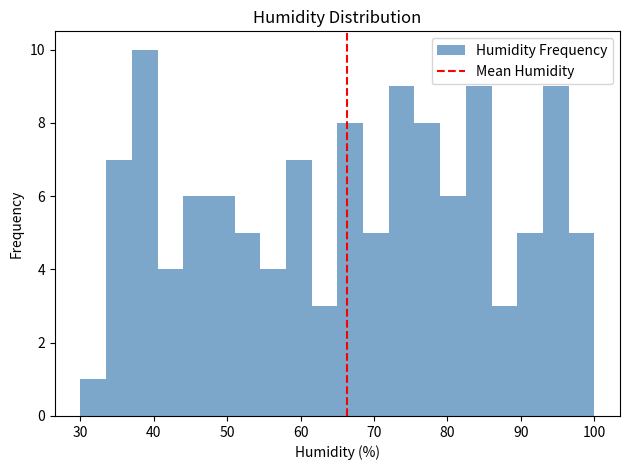

Around what value on the x-axis is the tallest bar? Give the approximate position of its centre, as read against the axis.

39